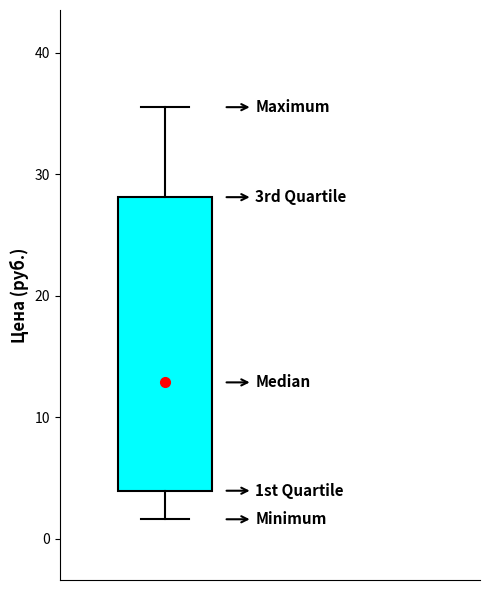

Where is the lower edge of the box on the y-axis? The values are not printed on the chart, so give them approximately, as read against the axis.

4